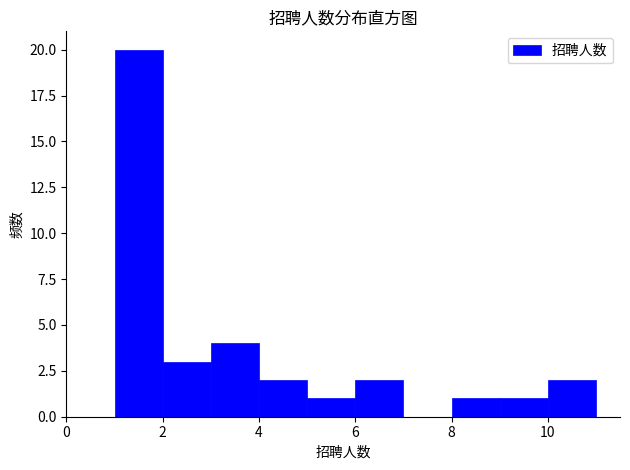

Over which range of the x-axis is the bar tallest?

1 to 2